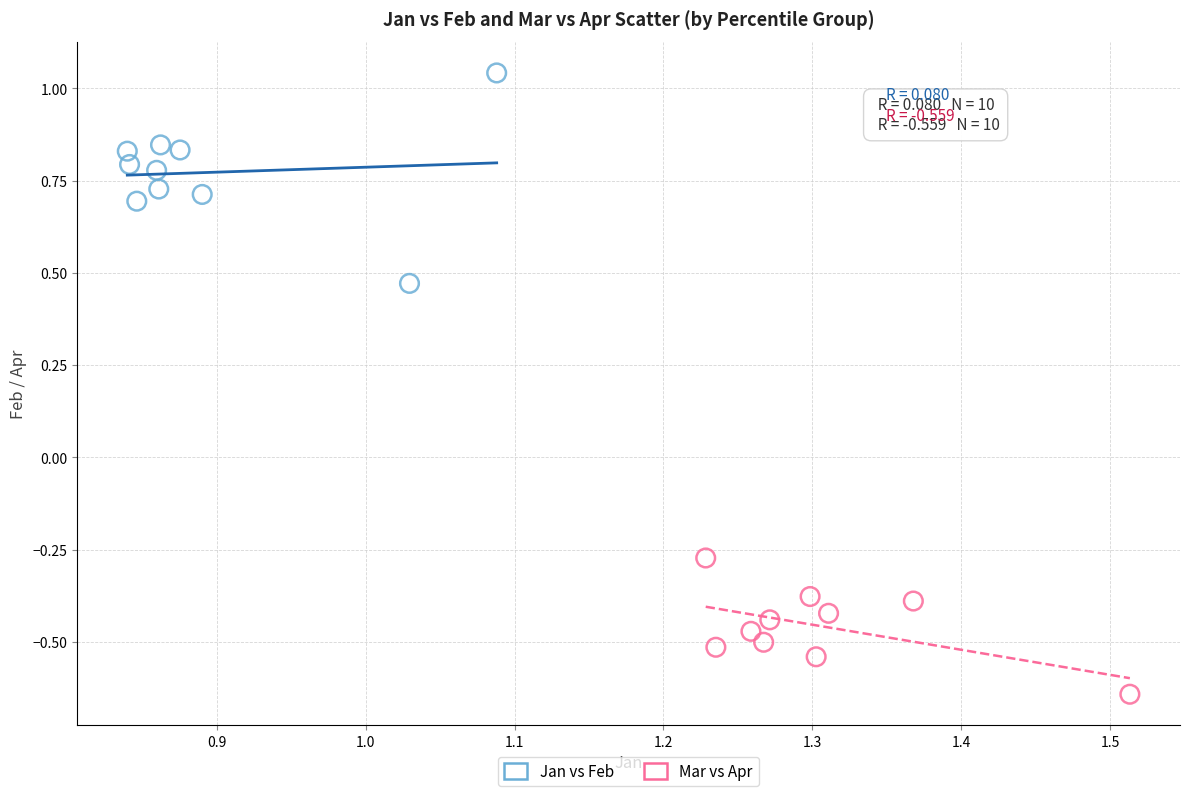

Which series has the widest spread of Y values?

Jan vs Feb